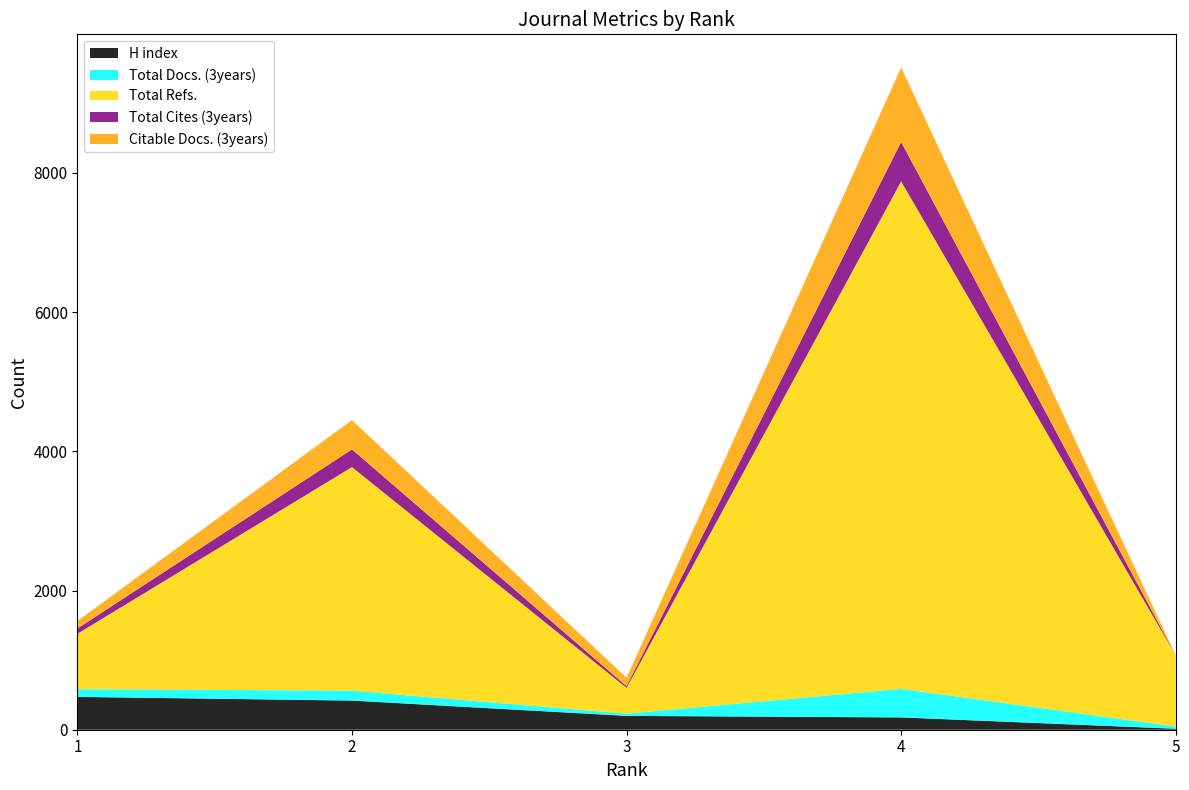

Reading left to right, list all the values displayed in this chart.

H index: 472	419	199	177	14
Total Docs. (3years): 111	142	32	410	32
Total Refs.: 795	3213	371	7292	1021
Total Cites (3years): 76	254	24	566	0
Citable Docs. (3years): 108	421	120	1071	0